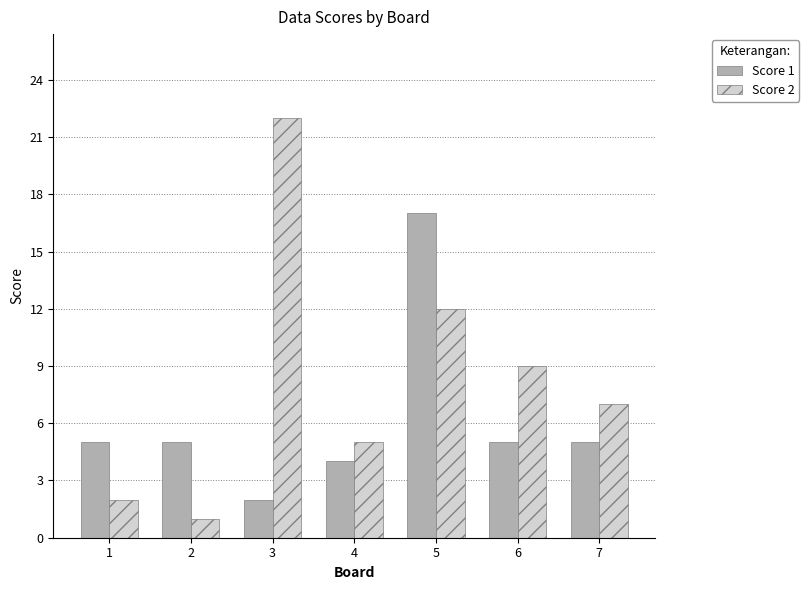

Rank the series by their maximum value, from highest to lowest.

Score 2, Score 1